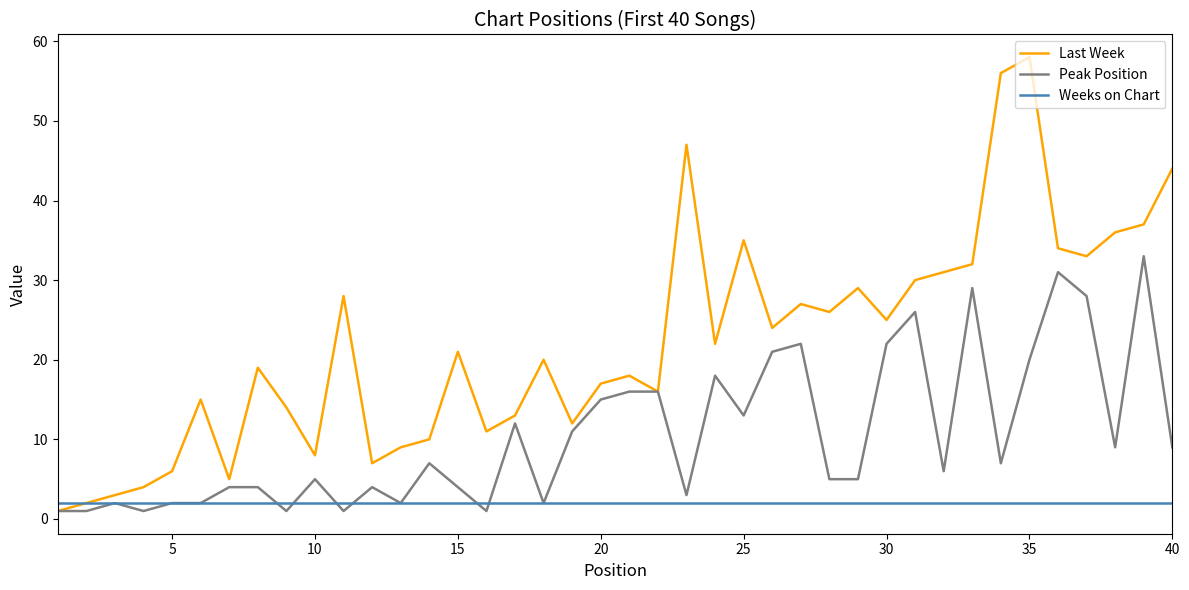

Rank the series by their maximum value, from highest to lowest.

Last Week, Peak Position, Weeks on Chart